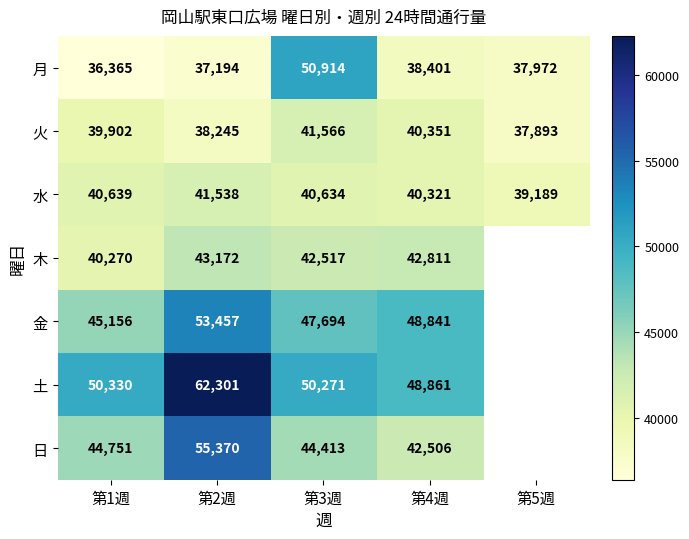

Is the value of 土 at 第3週 greater than the value of 火 at 第3週?

Yes